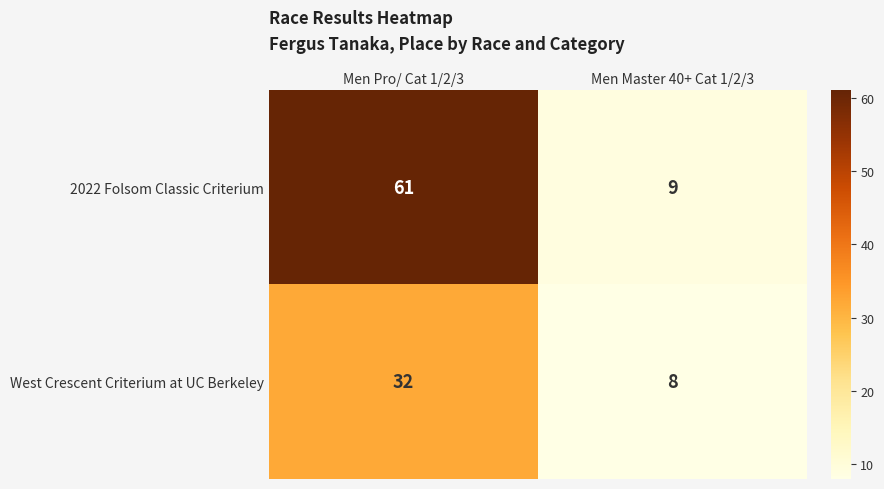

Reading left to right, list all the values displayed in this chart.

2022 Folsom Classic Criterium: Men Pro/ Cat 1/2/3=61	Men Master 40+ Cat 1/2/3=9
West Crescent Criterium at UC Berkeley: Men Pro/ Cat 1/2/3=32	Men Master 40+ Cat 1/2/3=8